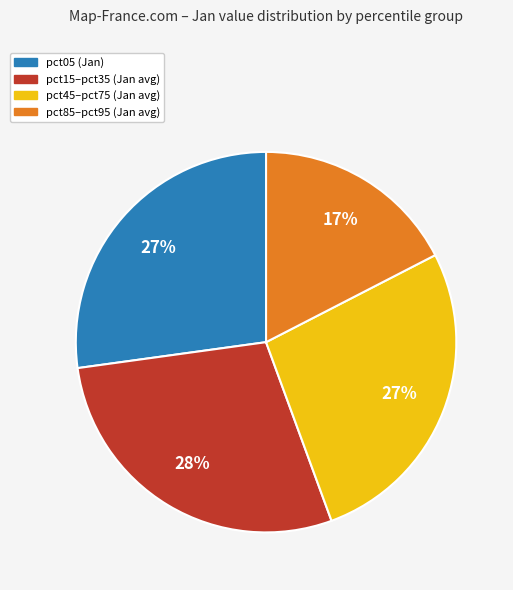

How many segments does this pie chart have?

4